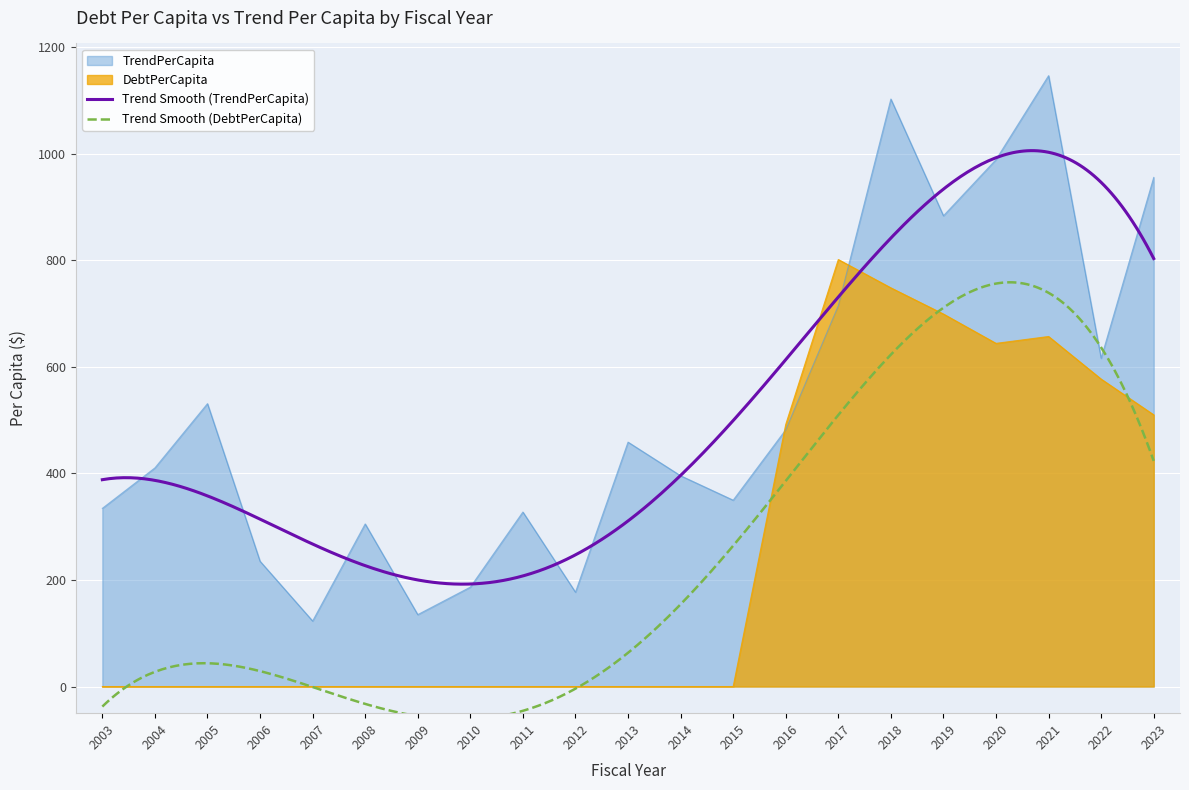

What is the total value across all series at 2012?

177.1